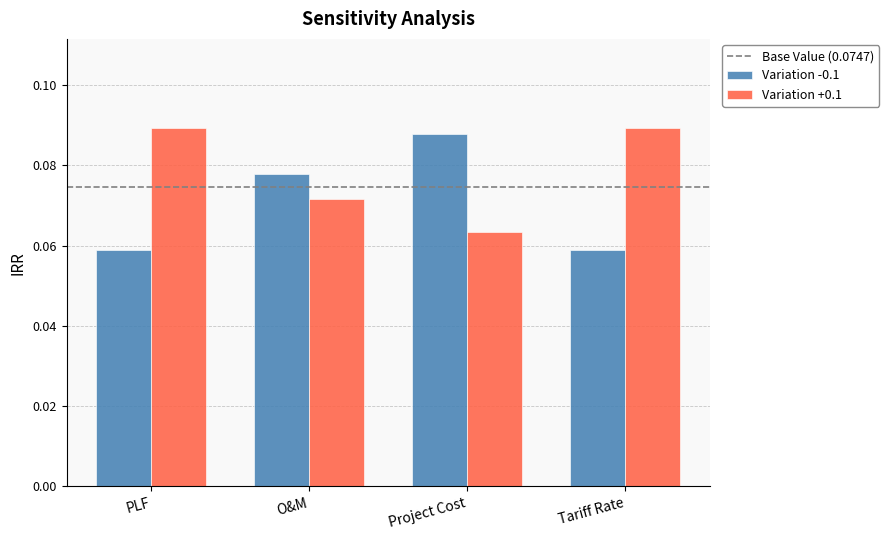

Rank the series by their average value, from lowest to highest.

Variation -0.1, Variation +0.1